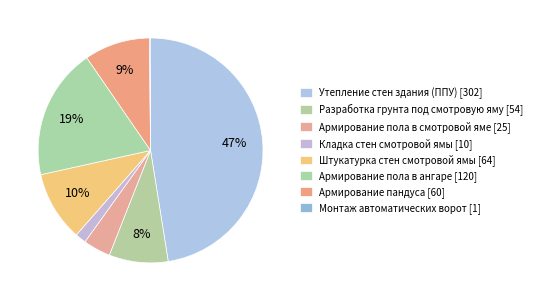

Rank the categories by value from highest to lowest.

Утепление стен здания (ППУ), Армирование пола в ангаре, Штукатурка стен смотровой ямы, Армирование пандуса, Разработка грунта под смотровую яму, Армирование пола в смотровой яме, Кладка стен смотровой ямы, Монтаж автоматических ворот